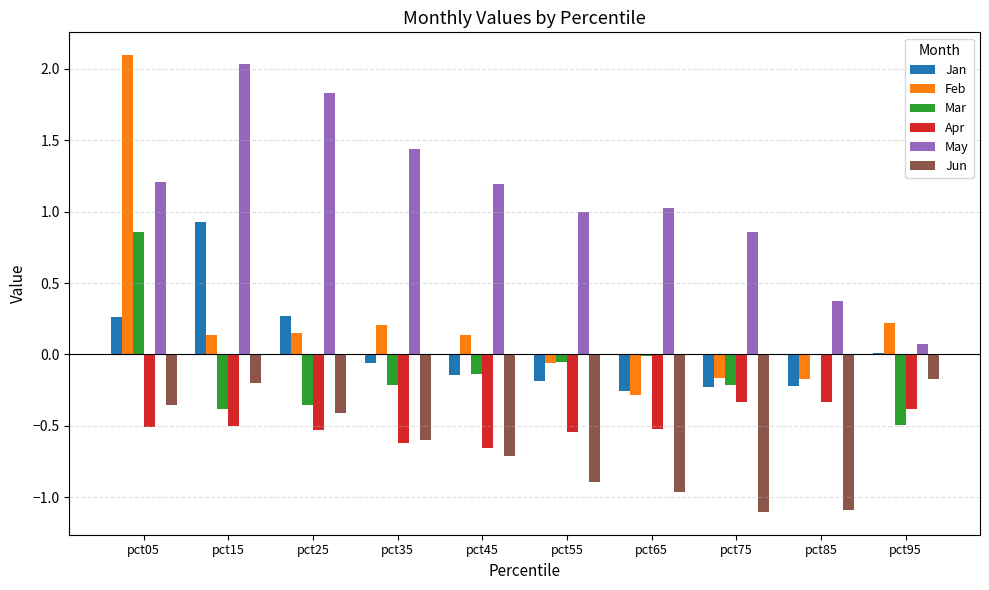

Does the chart contain stacked bars?

No